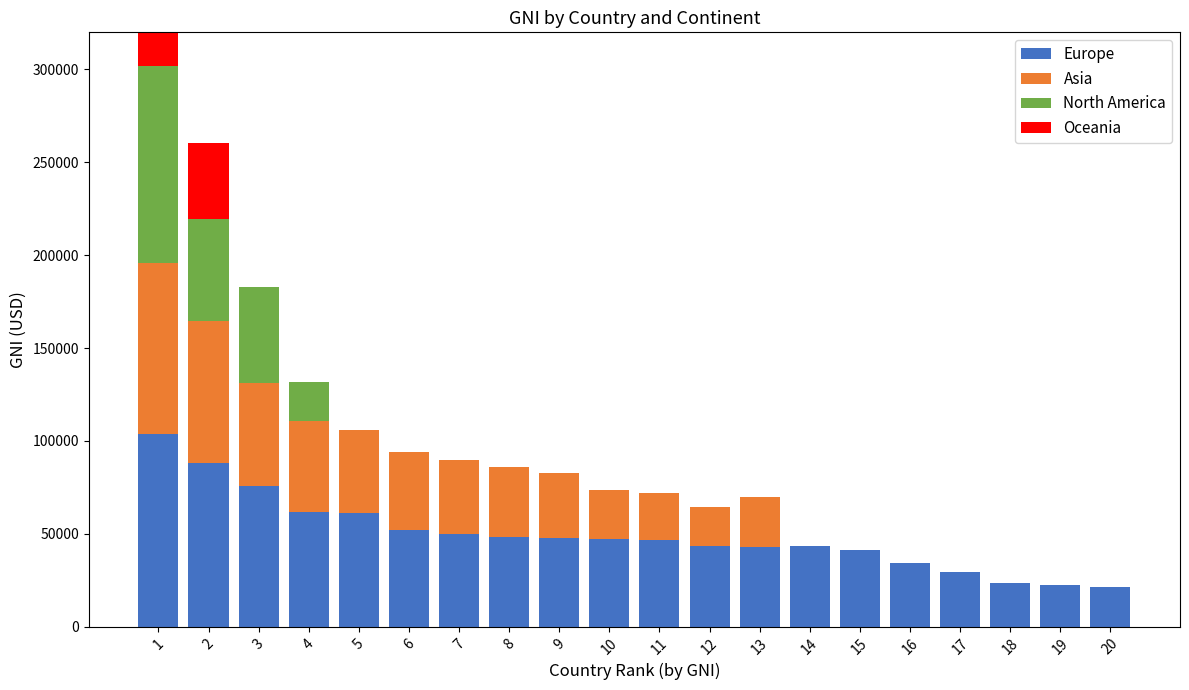

Which series changed the most between 3 and 8?

North America